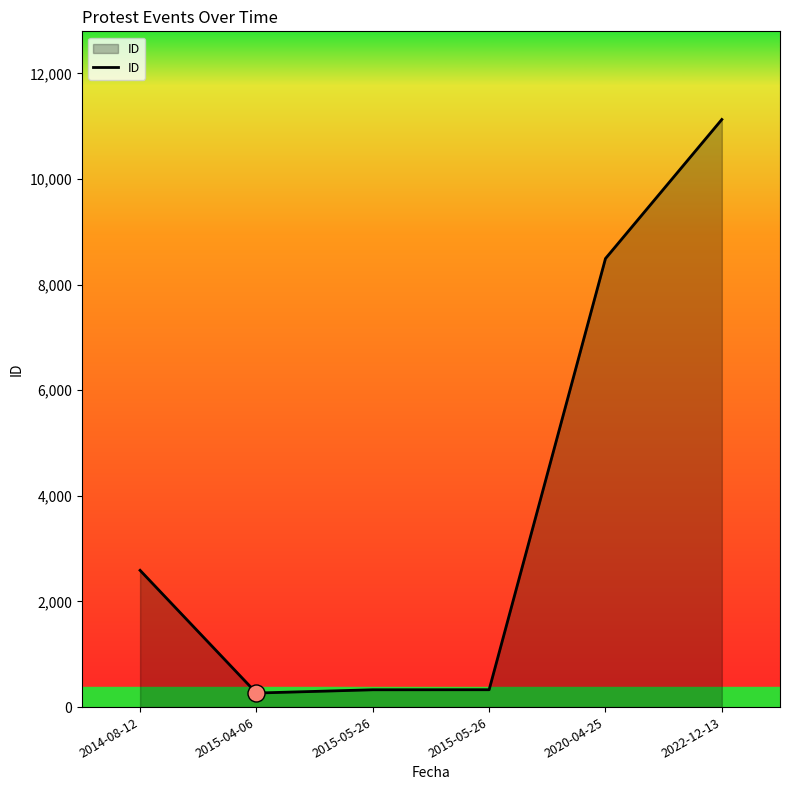

What is the ratio of the value at 2015-05-26 to the value at 2014-08-12?

0.1